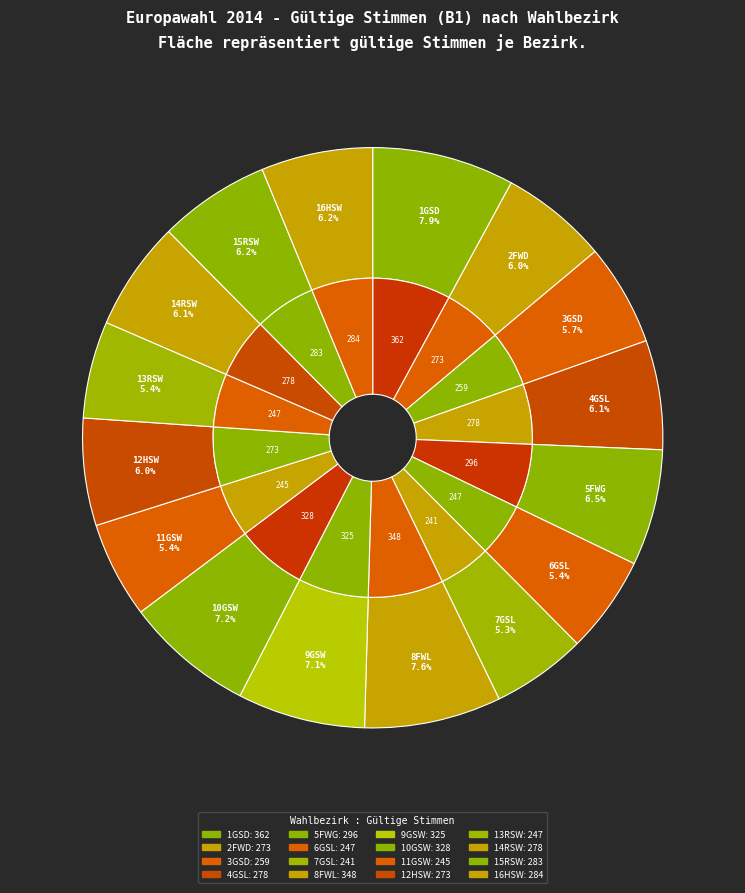

Rank the categories by value from lowest to highest.

L-Inn-Nord 7GSL, W-Auß+Inn-West 11GSW, L-Auß+Inn-Süd+Ost 6GSL, W-Inn-Mitte/Süd 13RSW, D-Inn Nordwest+Auß West 3GSD, D-Inn Südwest 2FWD, W-Auß+Inn-Nordwest 12HSW, L-Auß+Inn-West 4GSL, W-Inn-Mitte/Ost 14RSW, W-Inn-Mitte/Nord 15RSW, W-Inn-Nord 16HSW, L-Göttingen ua 5FWG, W-Auß+Inn-Süd+Ost 9GSW, W-Auß+Inn-Nord 10GSW, L-Inn-Süd 8FWL, D-Auß+Inn-Ost 1GSD